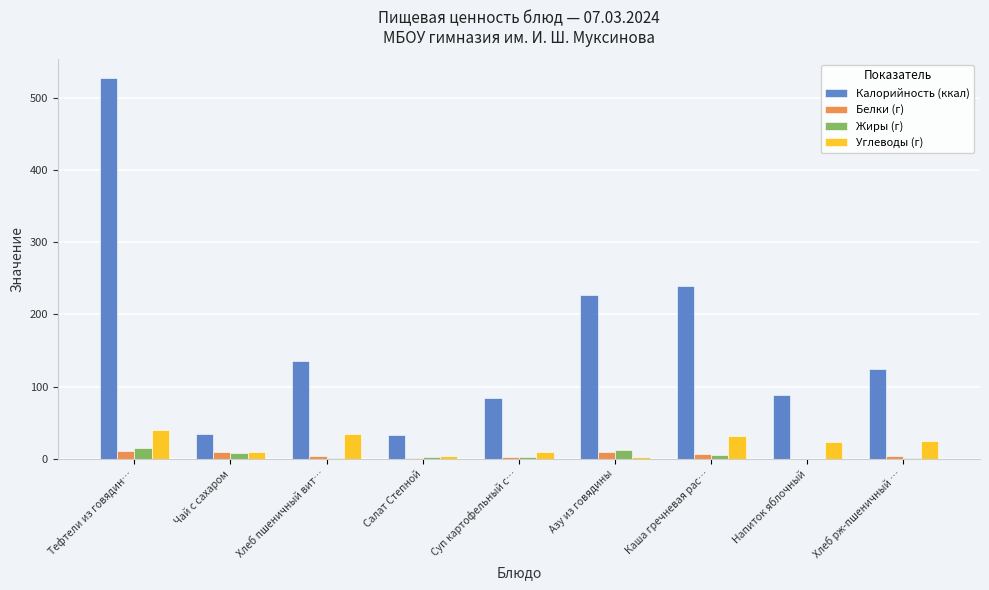

The value of Углеводы (г) at Тефтели из говядин… is 65. True or false?

False